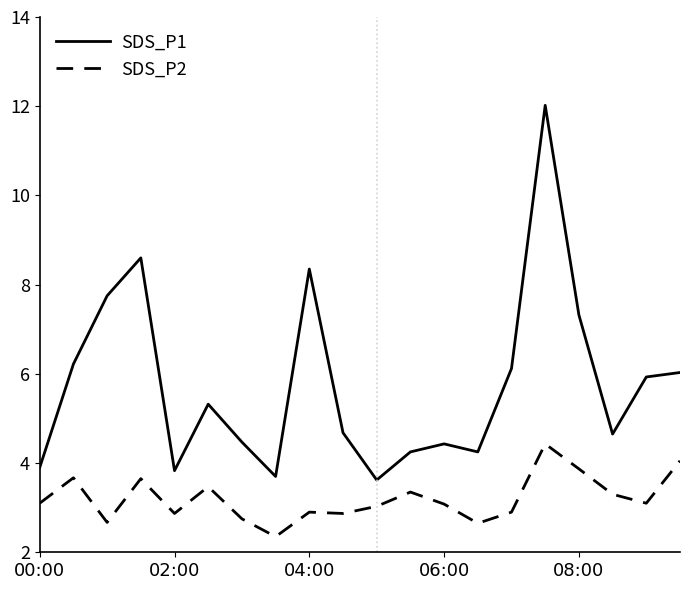

What is the minimum value shown in the chart?

2.4